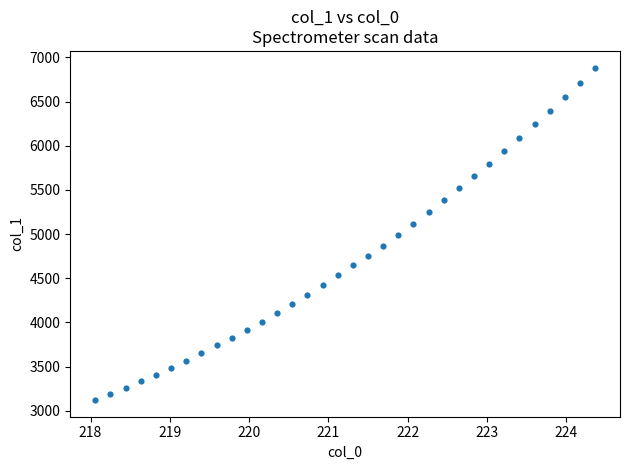

What is the range of X values (max minus min)?

6.3